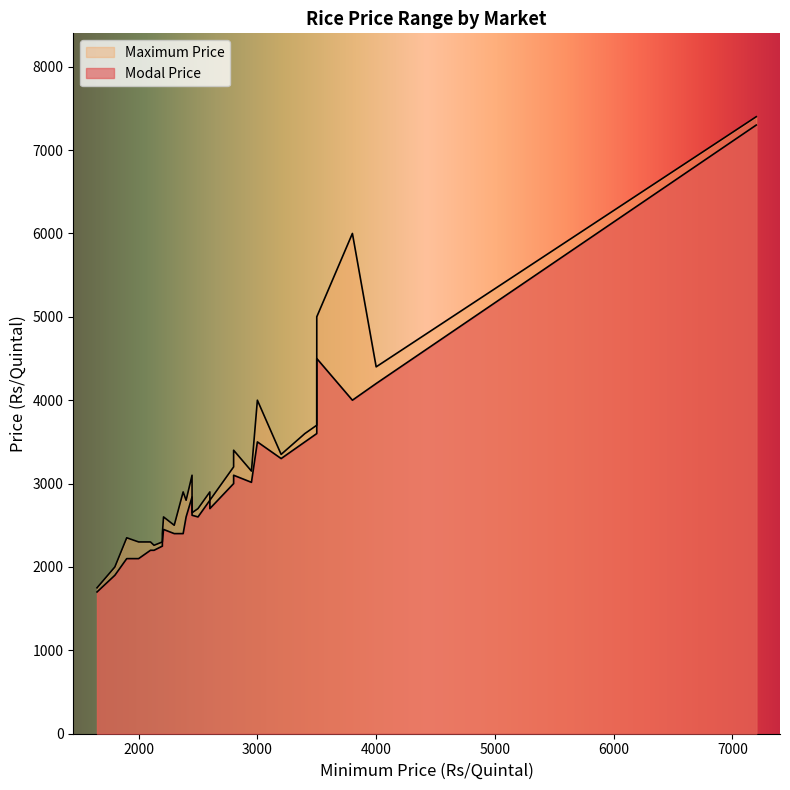

Which series has the largest total across all categories?

Maximum Price